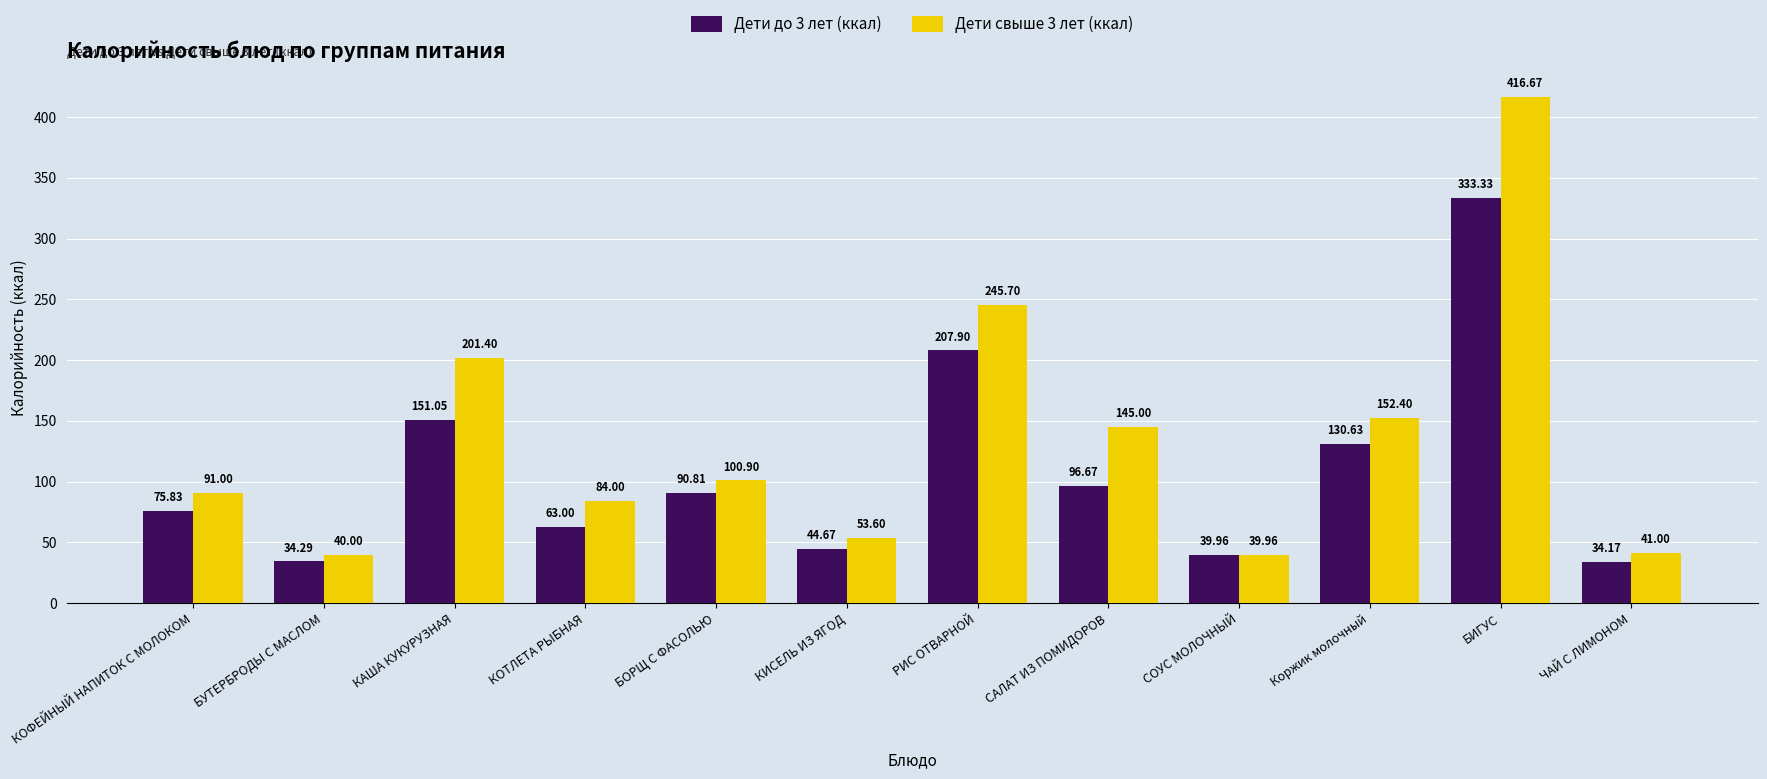

Rank the series by their average value, from lowest to highest.

Дети до 3 лет (ккал), Дети свыше 3 лет (ккал)